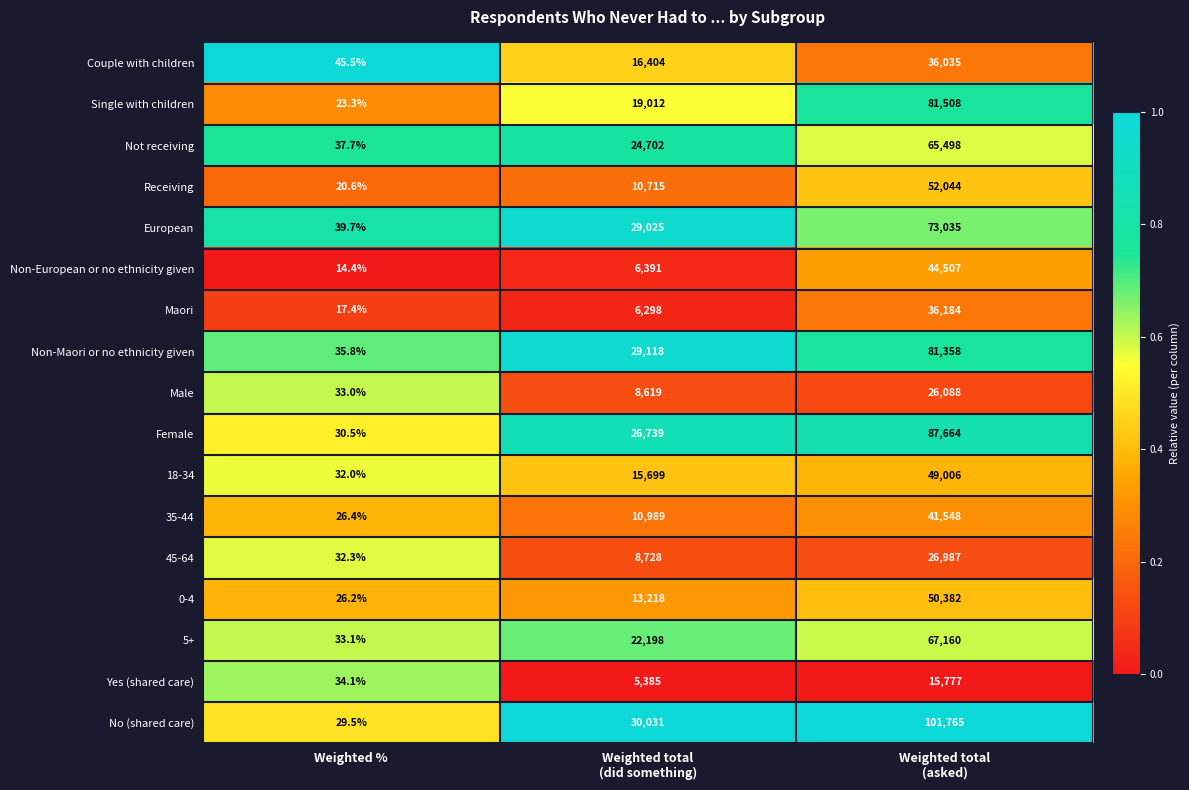

What is the minimum value for No (shared care)?

29.5